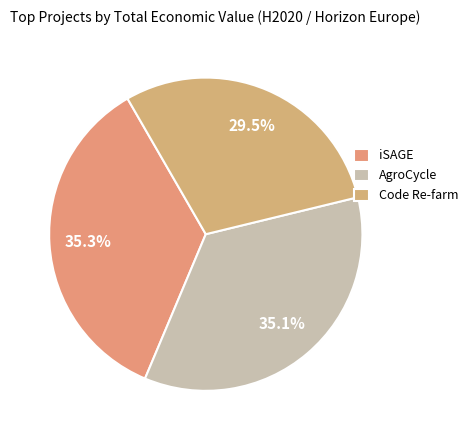

How many slices are in this pie chart?

3